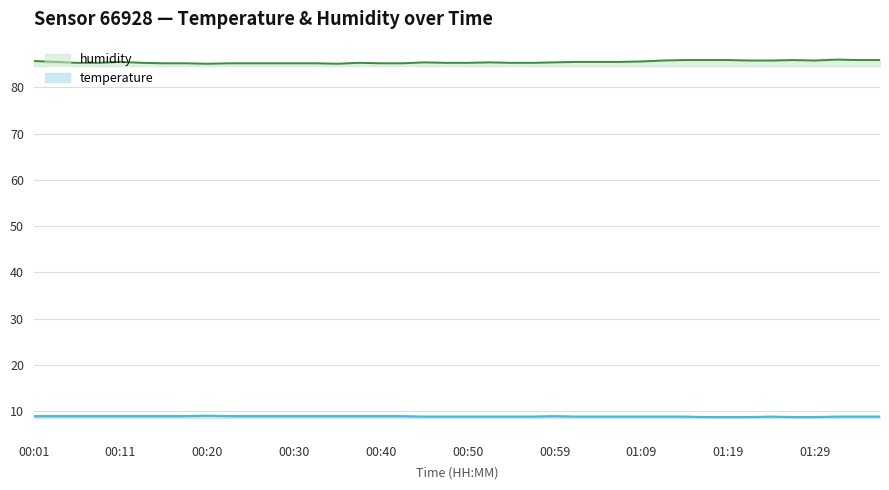

Between 00:40 and 01:33, which series saw the biggest shift?

humidity